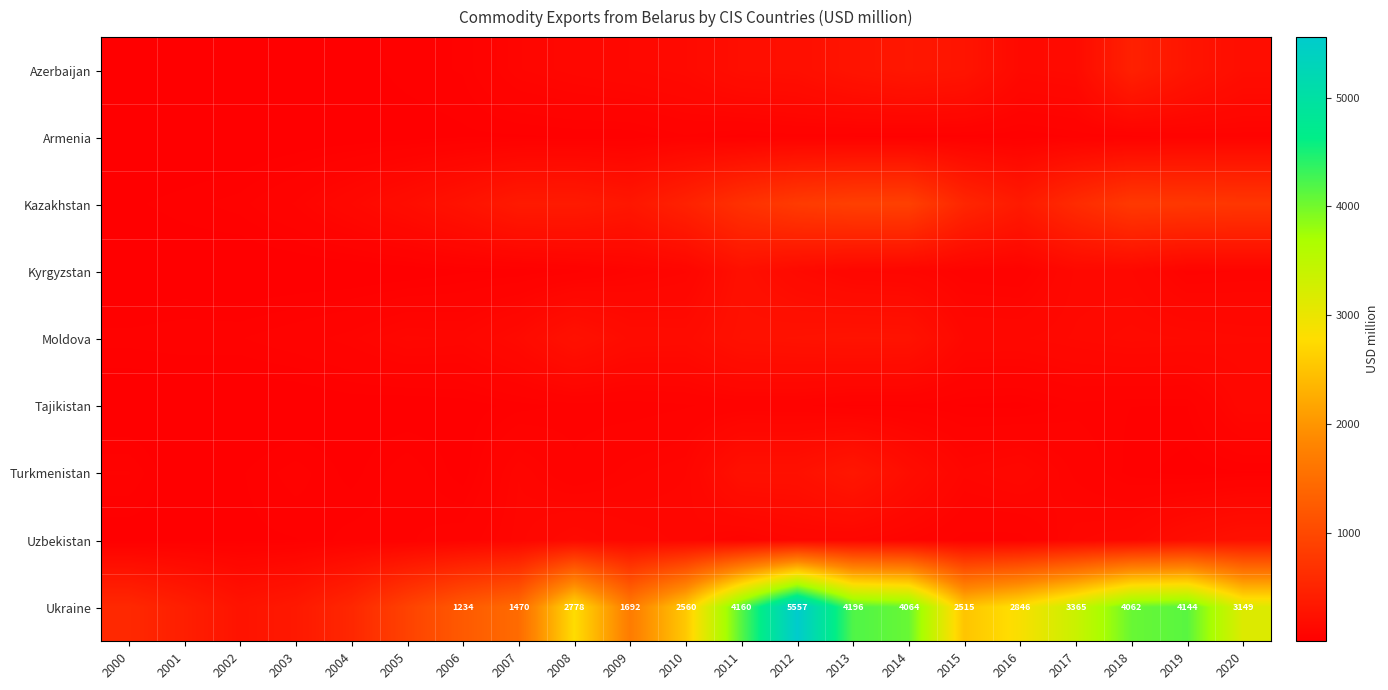

List the labels in order of Uzbekistan value, smallest first.

2000, 2001, 2002, 2003, 2016, 2015, 2004, 2005, 2006, 2011, 2014, 2013, 2007, 2010, 2012, 2017, 2009, 2018, 2008, 2019, 2020